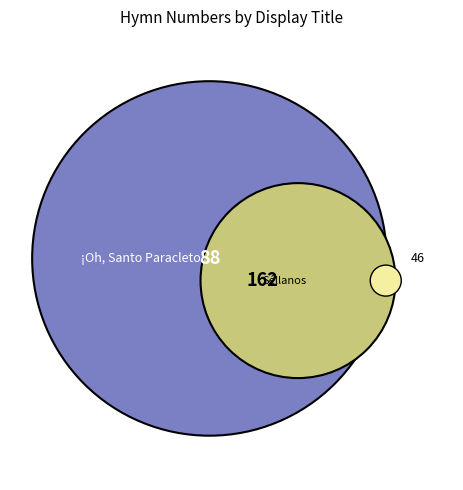

What percentage is the Séllanos con Tu Poder slice, to the nearest percent?

65%